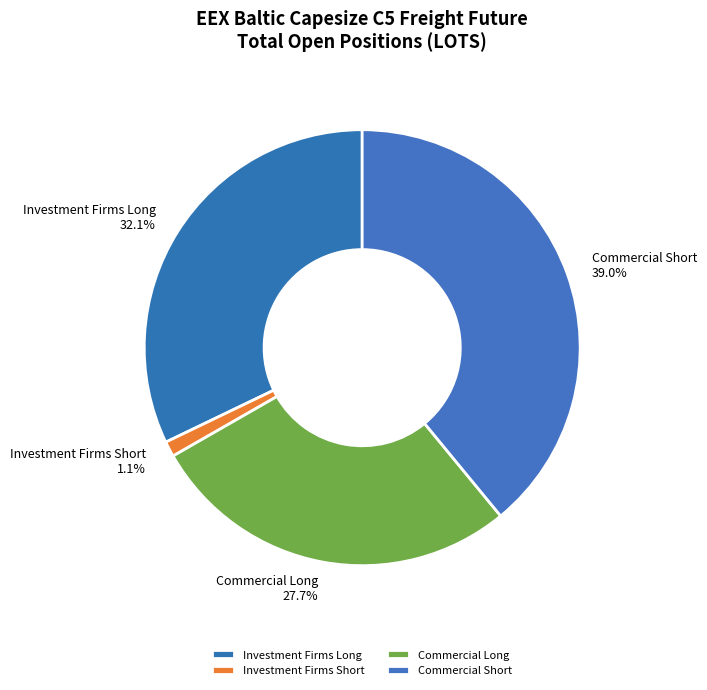

Count the number of slices in the pie.

4